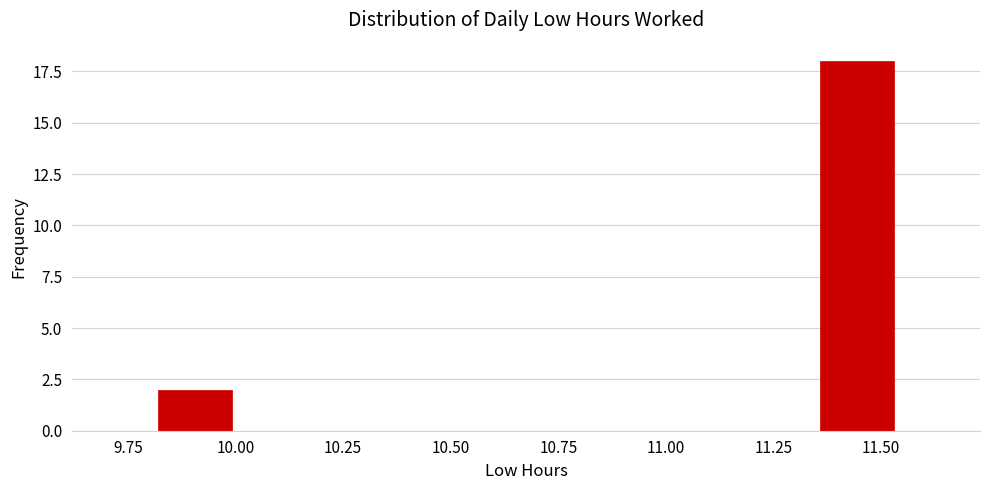

Read against the x-axis, roughly where is the centre of the tallest bar?

11.45